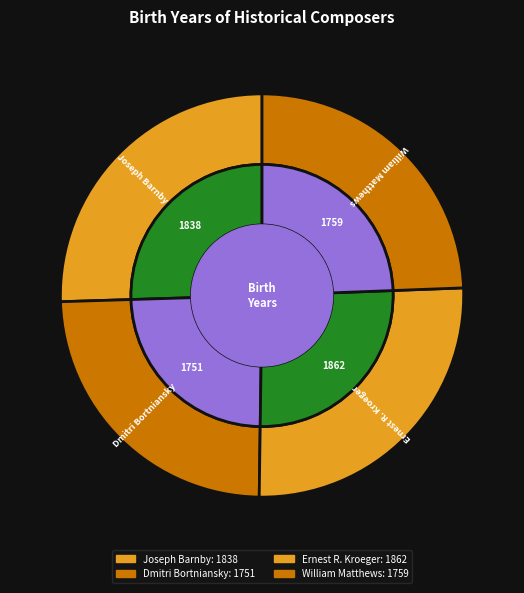

Is there any slice that represents more than half of the pie?

No